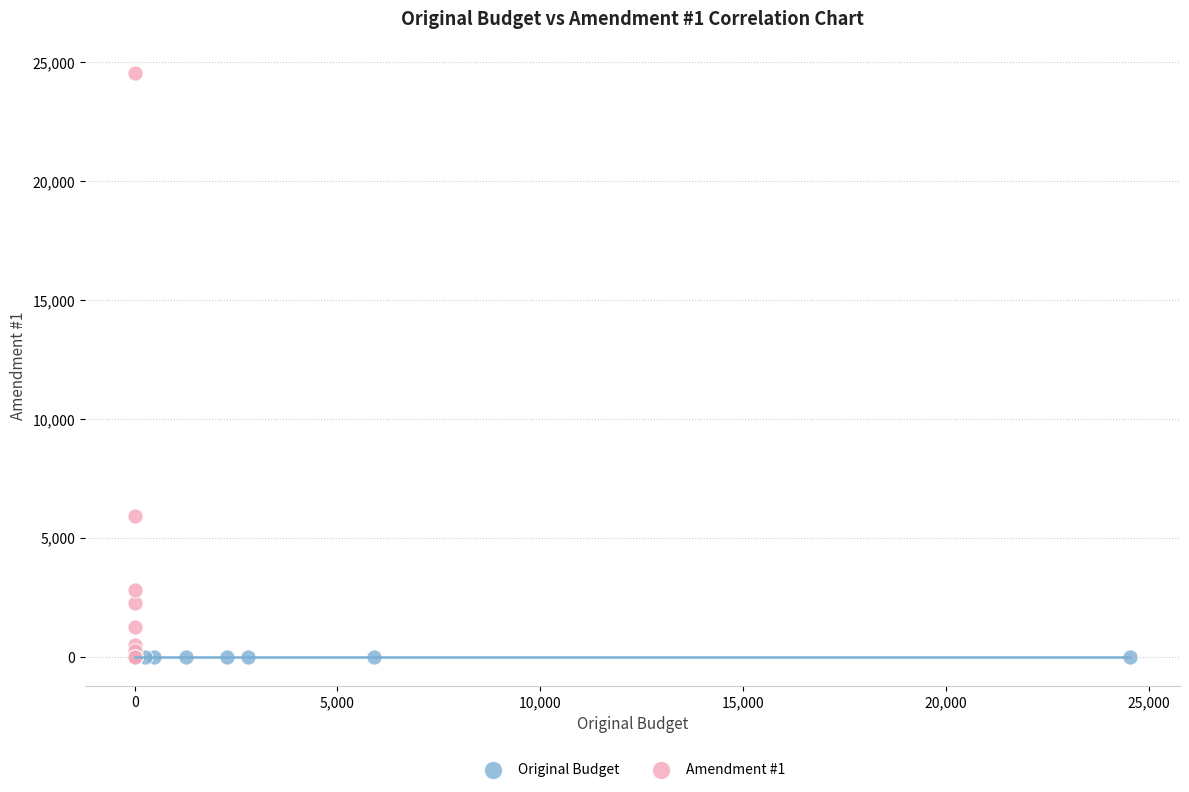

Which series reaches the maximum Y coordinate?

Amendment #1